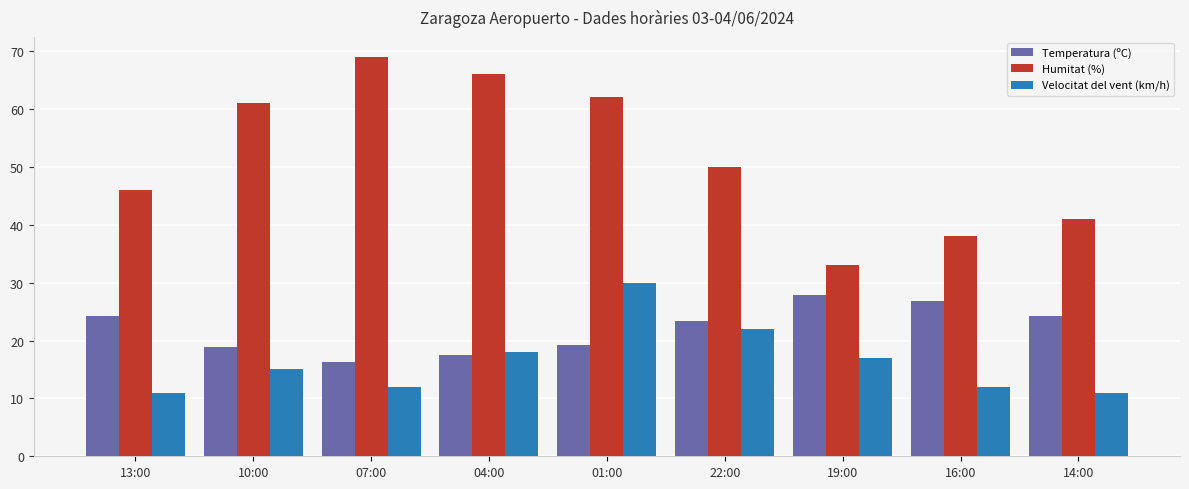

What is the spread (max minus min) of values at 04:00?

48.5